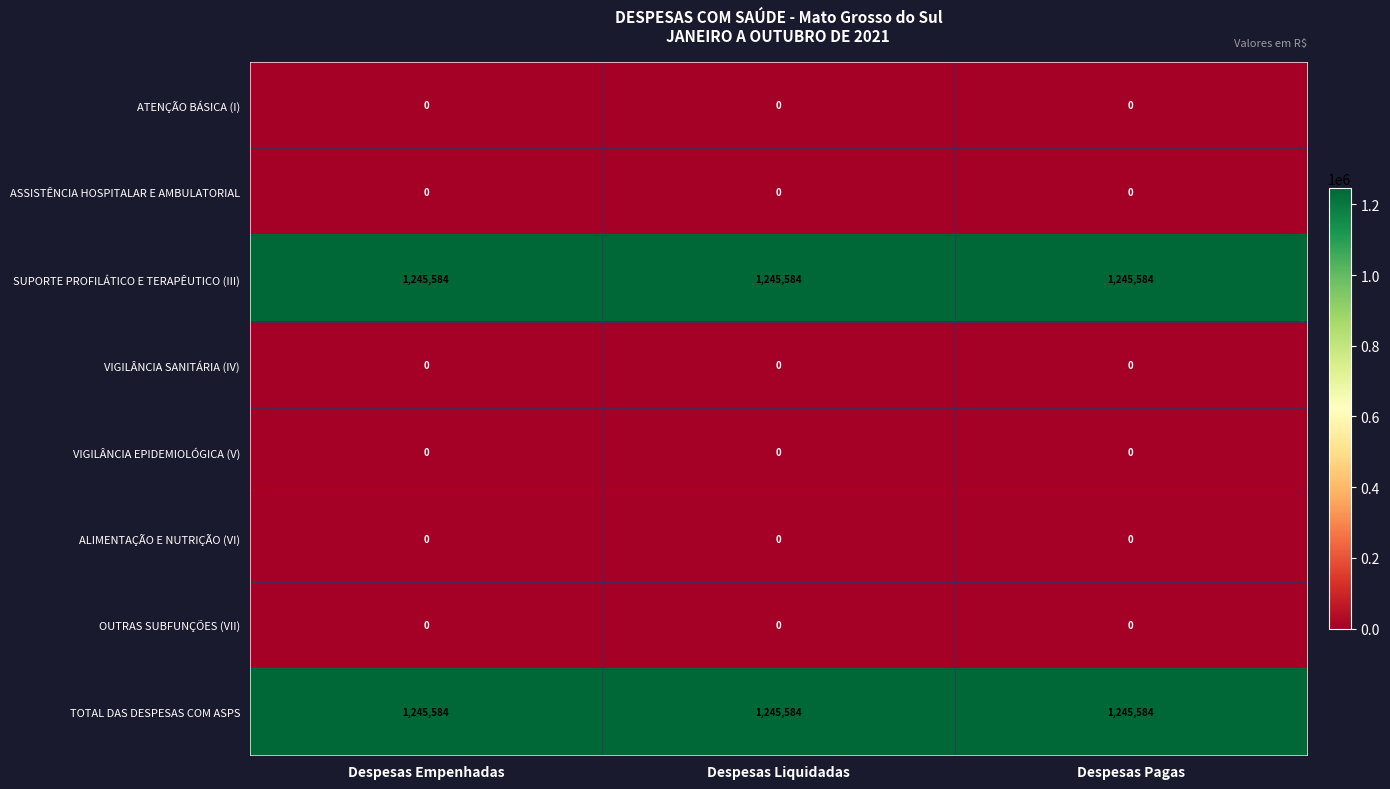

What is the minimum value for SUPORTE PROFILÁTICO E TERAPÊUTICO (III)?

1245584